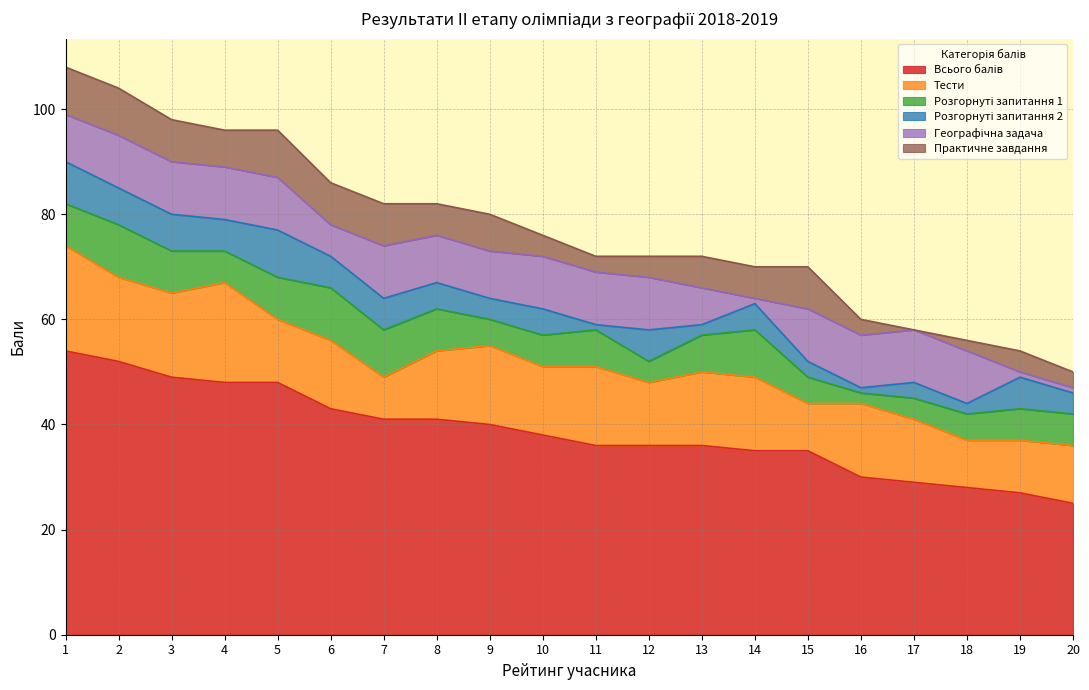

Between 15 and 7, which is larger?

7